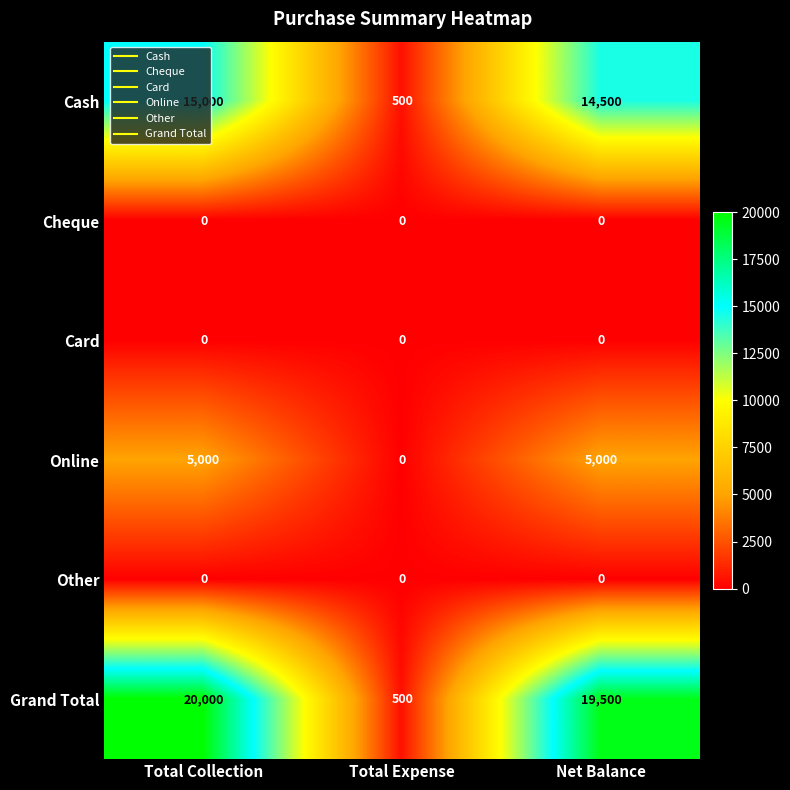

Between Total Expense and Net Balance, which series saw the biggest shift?

Grand Total